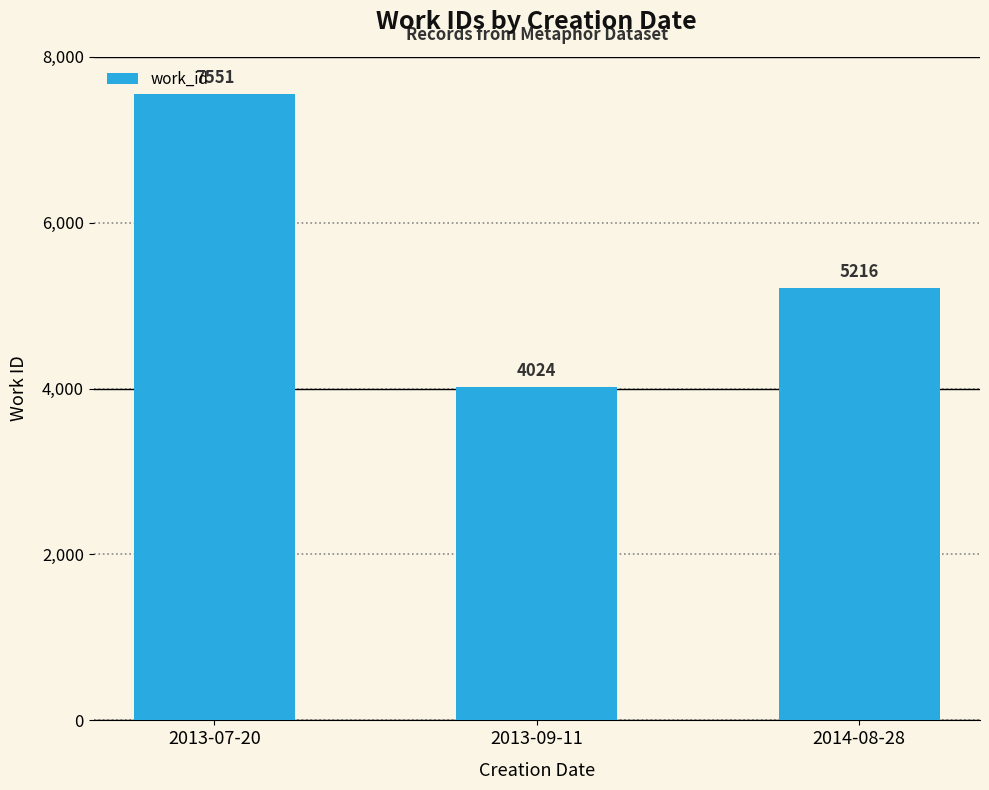

How many categories are shown in the chart?

3